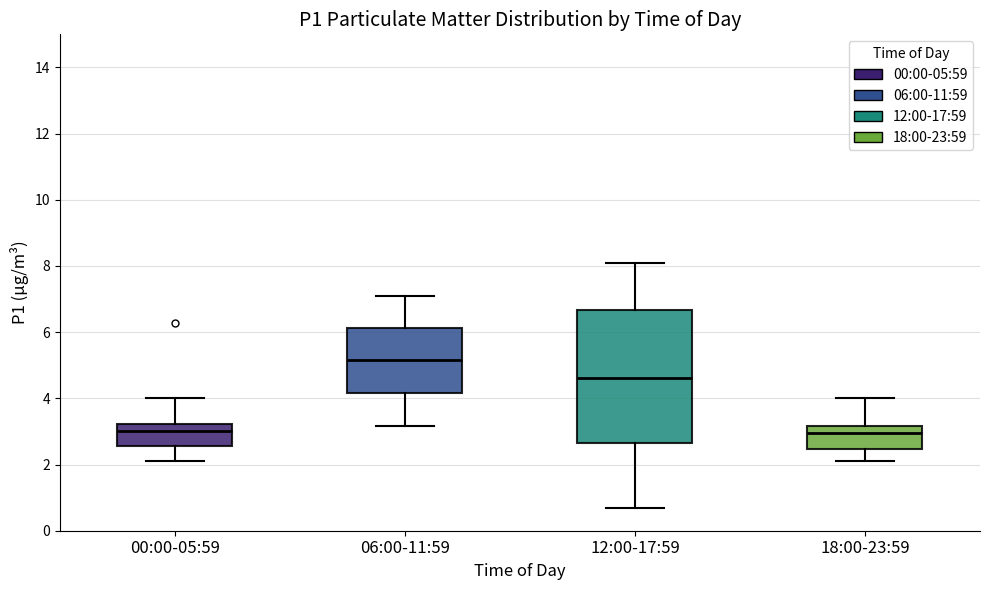

Which box is the tallest, from its lower edge to its upper edge?

12:00-17:59